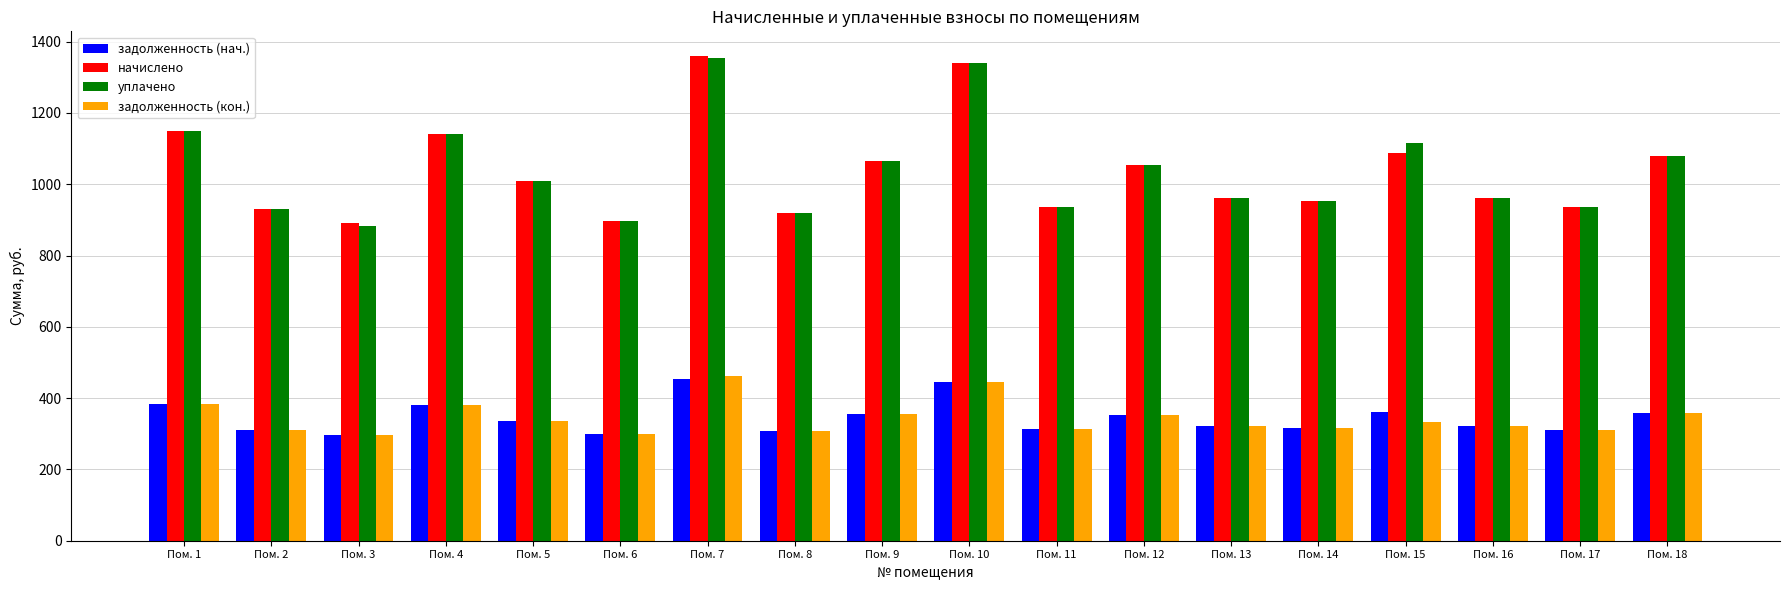

What is the maximum value shown in the chart?

1360.8